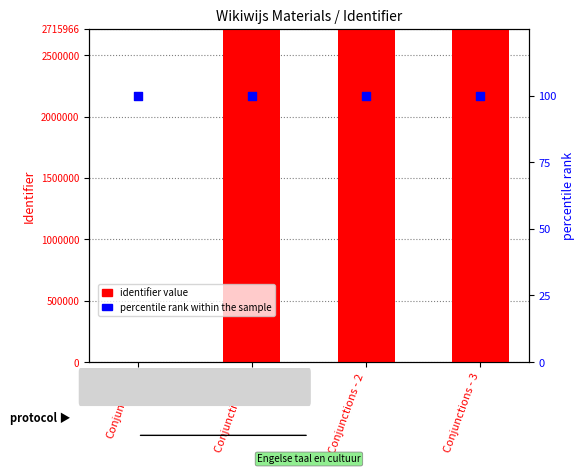

Which series has the largest Y range (max minus min)?

identifier value